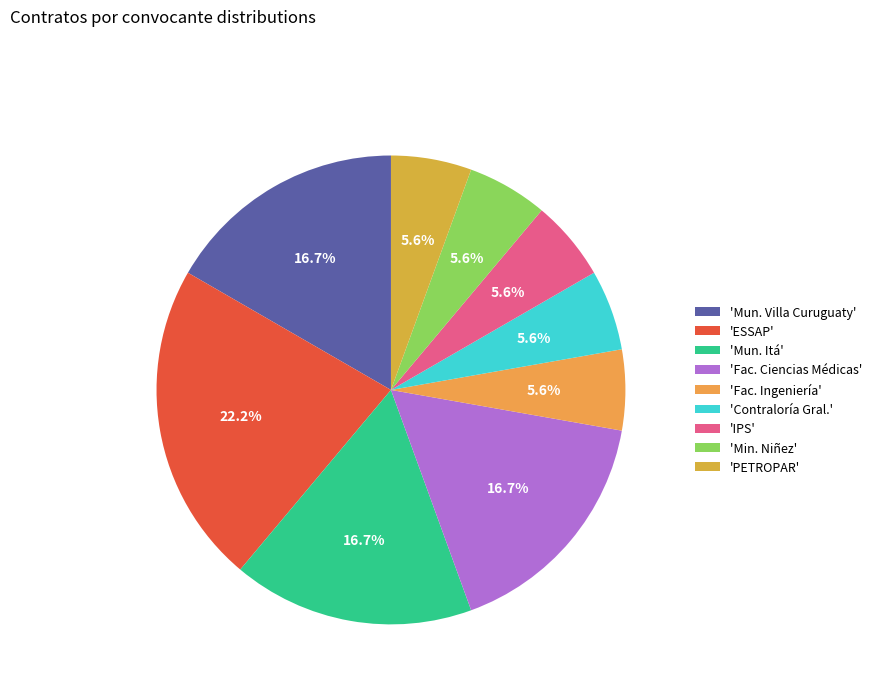

Is there a majority slice in this chart?

No